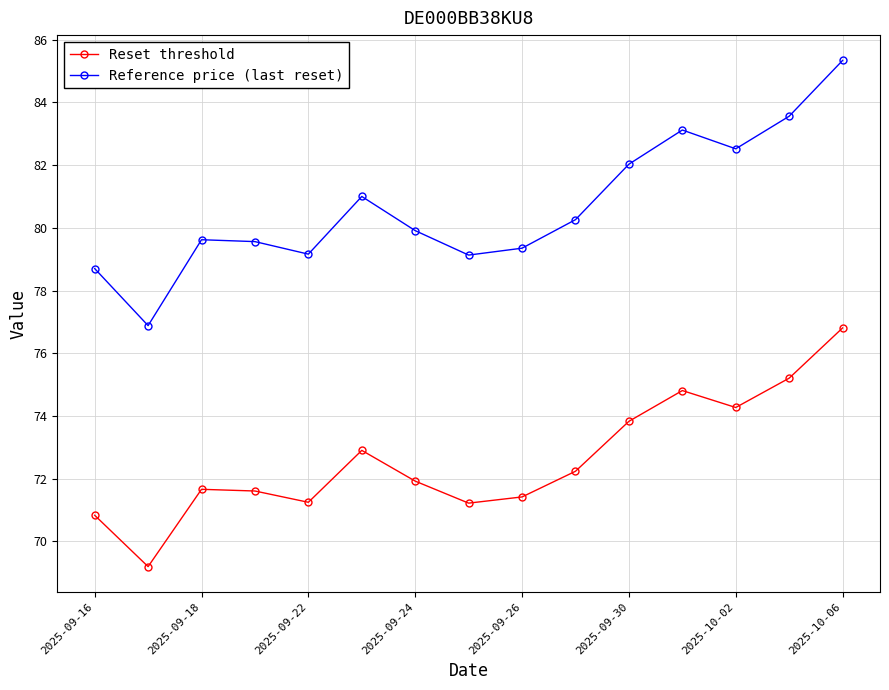

True or false: Reset threshold and Reference price (last reset) cross at least once.

False